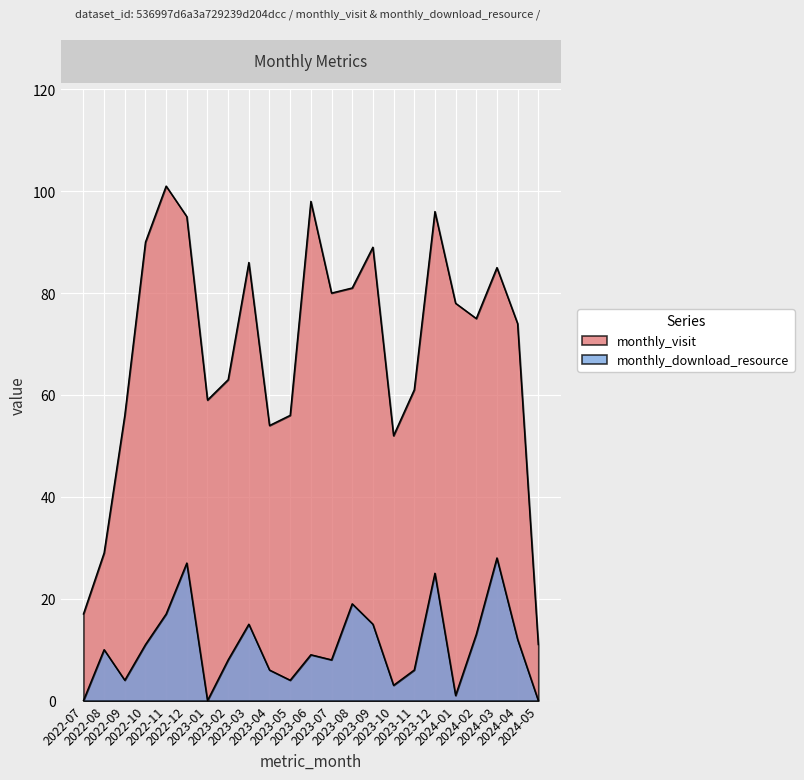

At which label is monthly_download_resource closest to 14?

2023-03